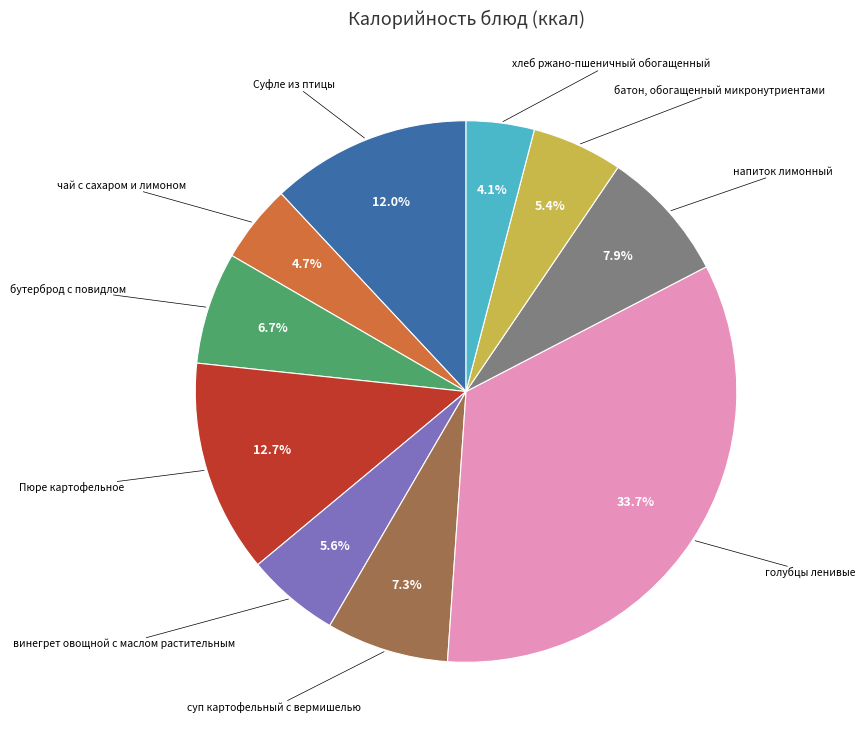

Is there any slice that represents more than half of the pie?

No